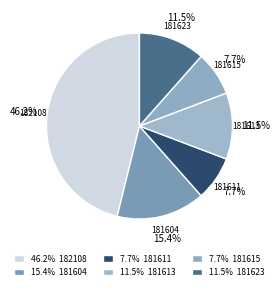

Count the number of slices in the pie.

6